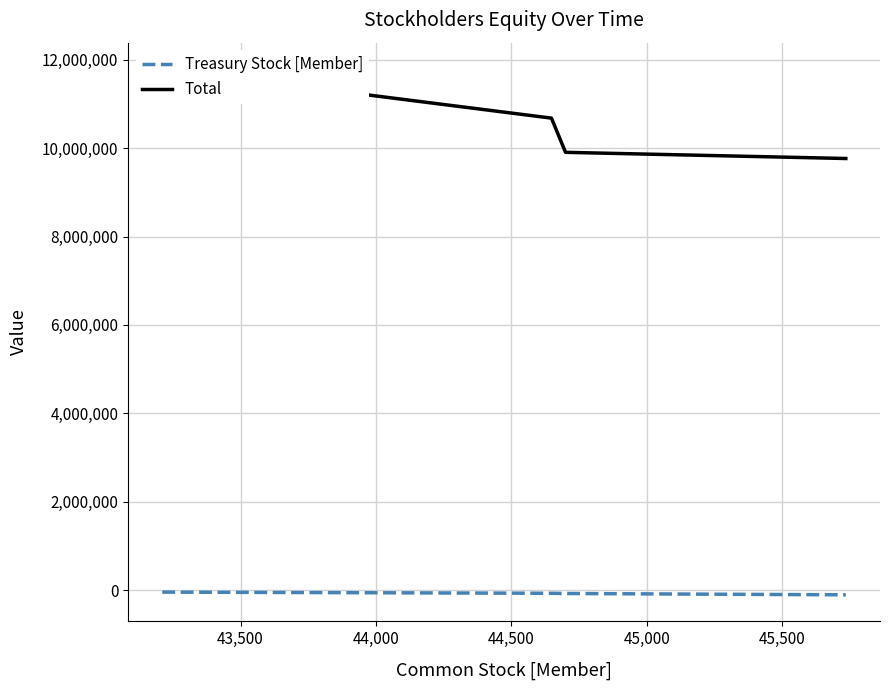

True or false: Total has more than 0 points higher than both neighbors.

False